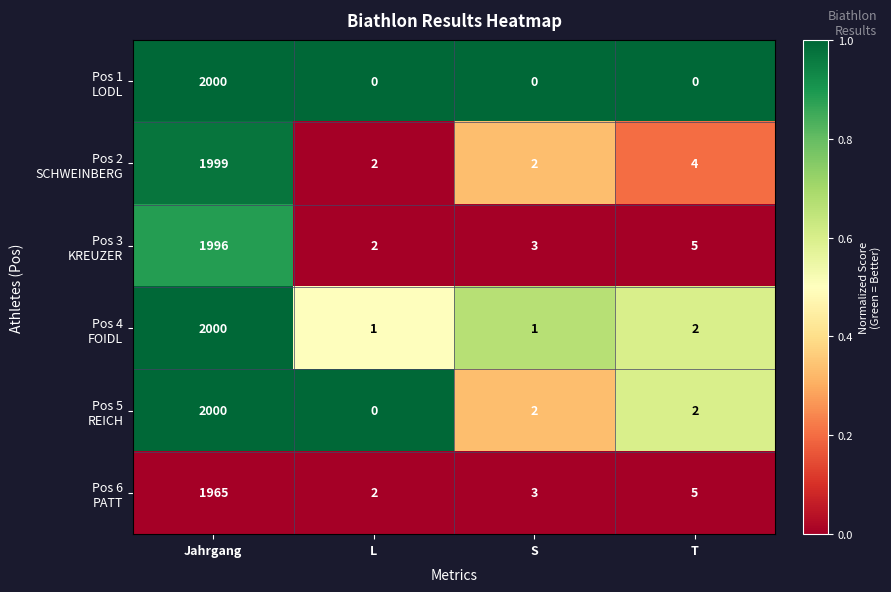

What is the total value across all series at Jahrgang?

11960